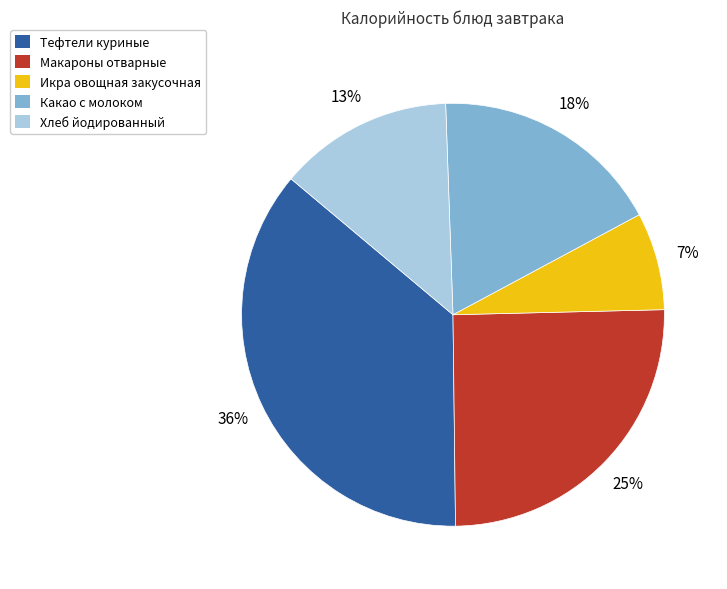

To the nearest percent, what percentage of the pie is Какао с молоком?

18%